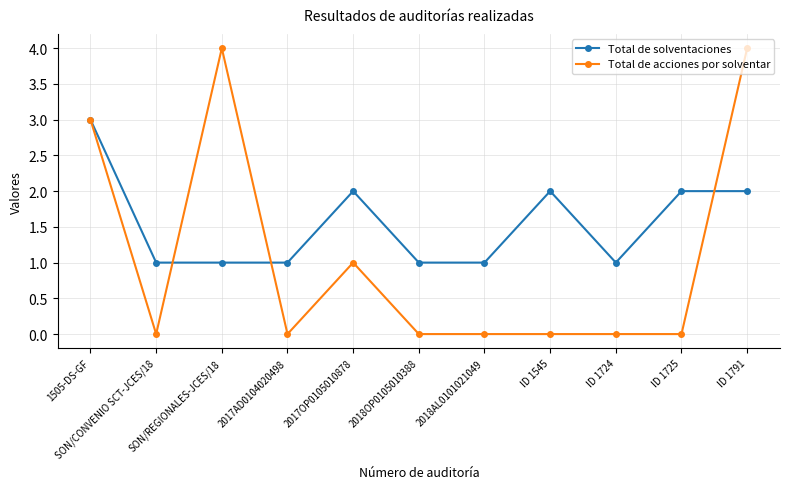

Which series has the largest total across all categories?

Total de solventaciones